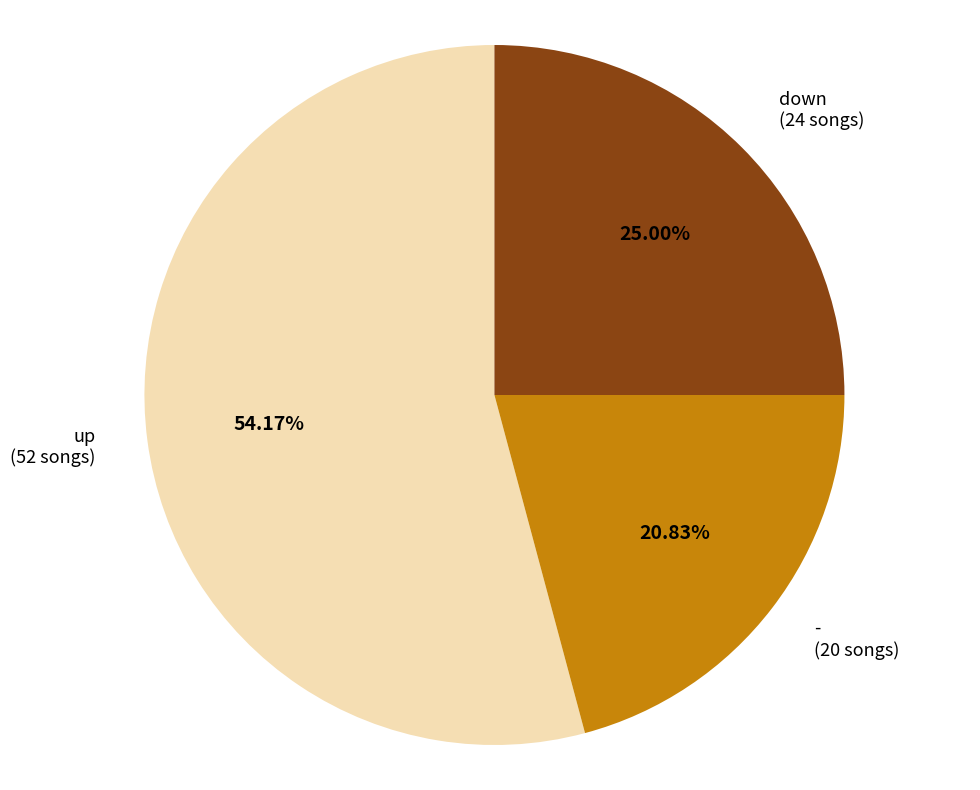

Which has a higher value, up or -?

up